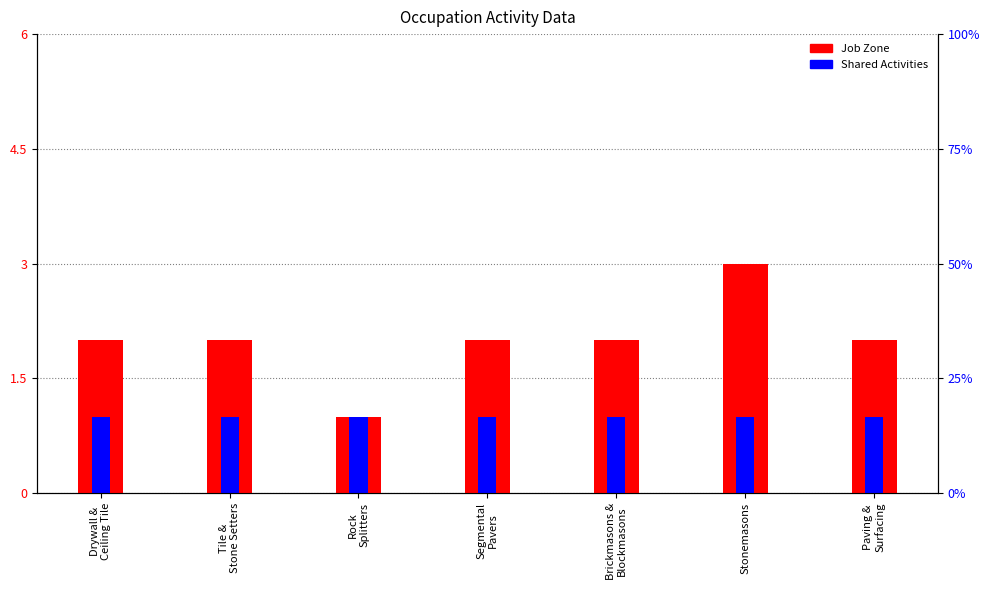

At how many categories does at least one series exceed 1?

6